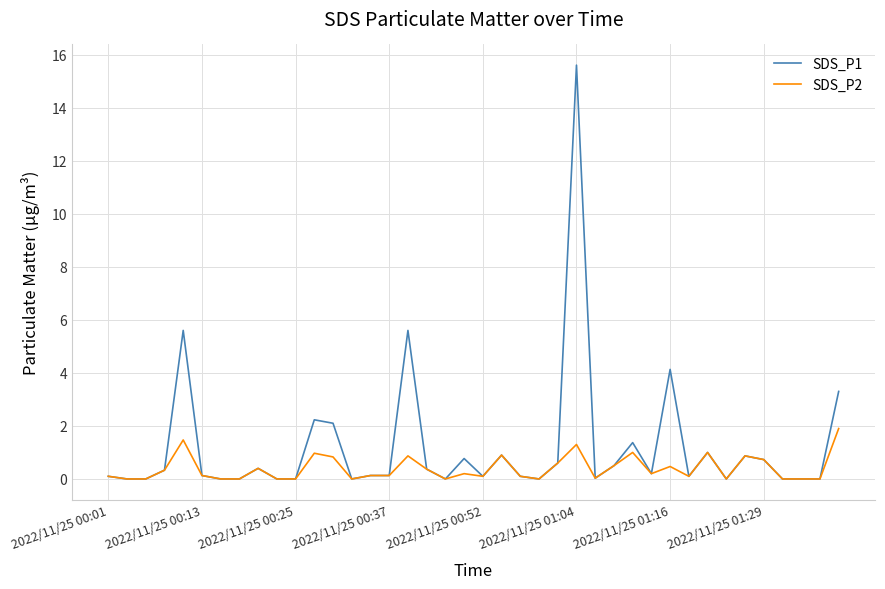

What is the difference between the second highest and minimum values in the SDS_P2 series?

1.5